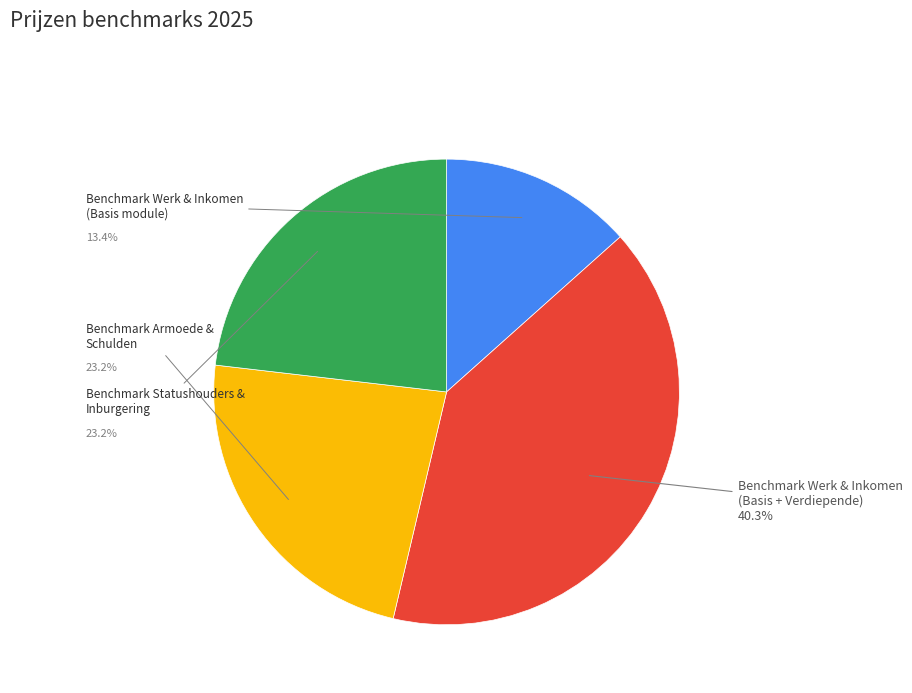

Do Benchmark Statushouders & Inburgering and Benchmark Werk & Inkomen (Basis module) together represent more than half of the pie?

No